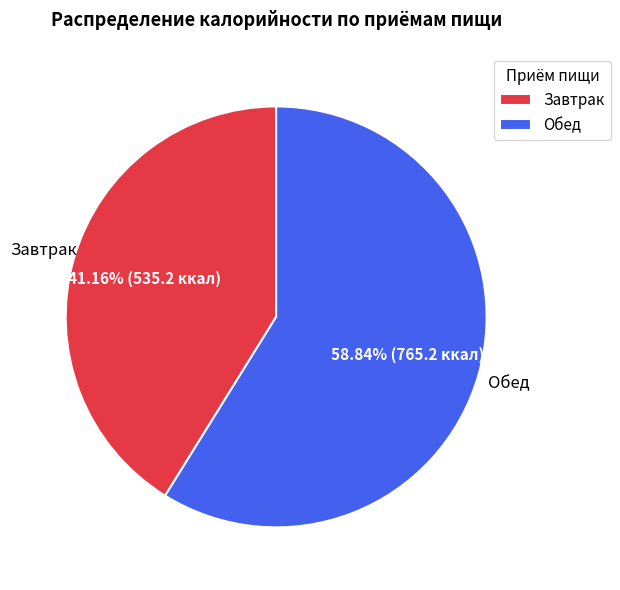

Rank the categories by value from lowest to highest.

Завтрак, Обед